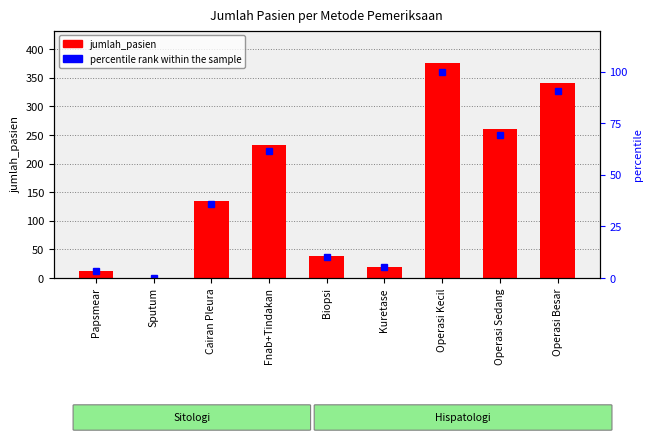

The percentile rank within the sample series shows 3.2 at Papsmear. True or false?

True